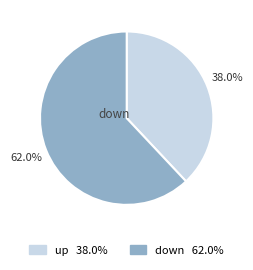

Is there any slice that represents more than half of the pie?

Yes